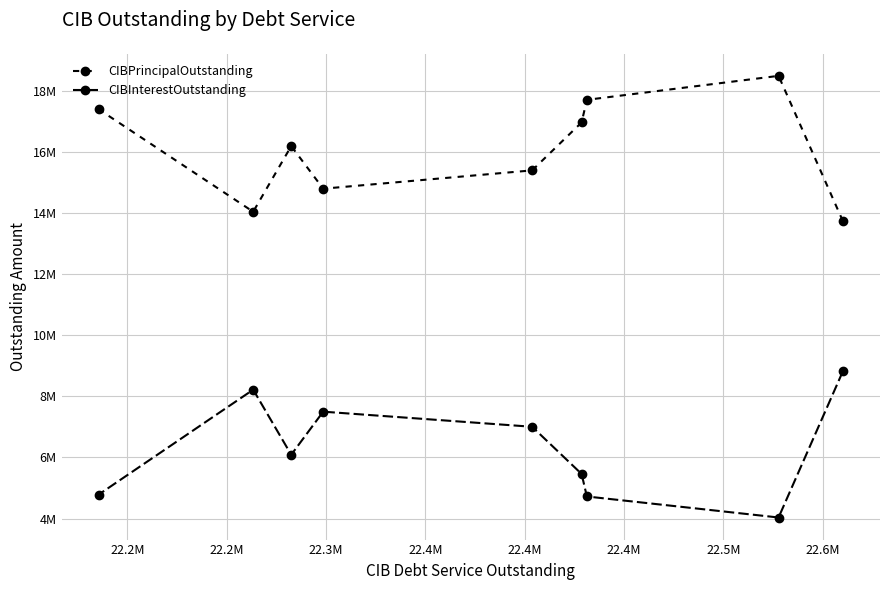

What is the average value of the CIBPrincipalOutstanding series?

16084444.4